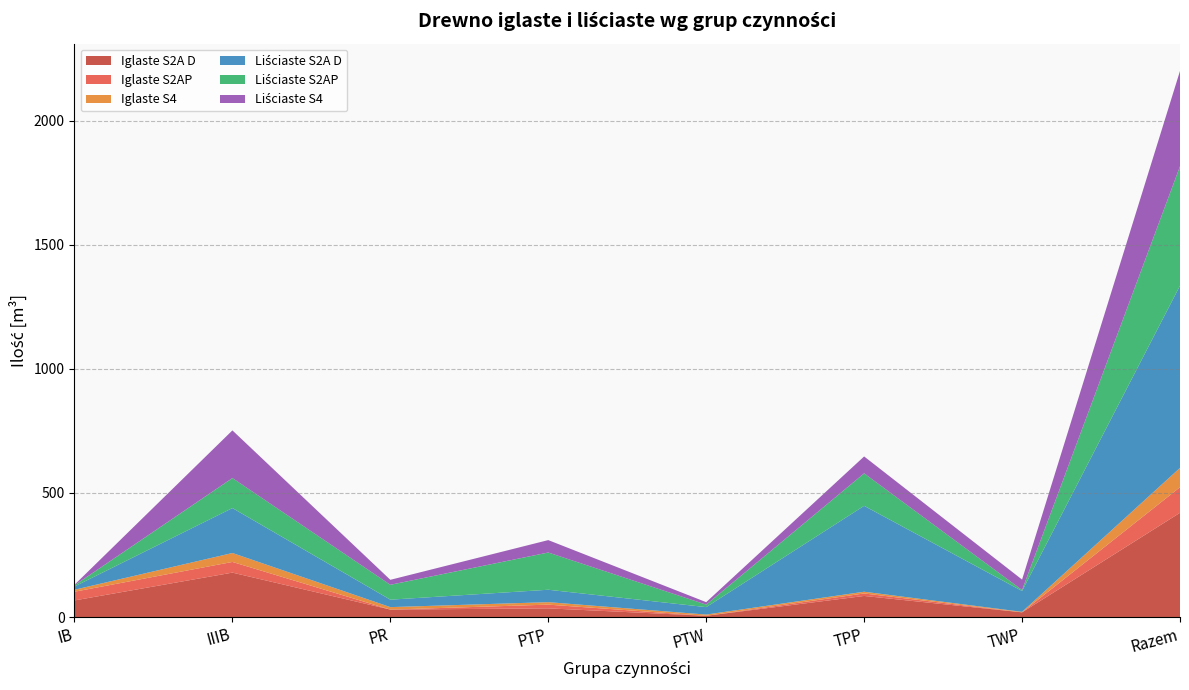

Reading left to right, transcribe all the data shown in this chart.

Iglaste S2A D: 67	179	30	35	5	85	19	420
Iglaste S2AP: 35	43	0	15	0	10	0	103
Iglaste S4: 8	36	10	10	5	7	2	78
Liściaste S2A D: 13	181	30	50	30	346	84	734
Liściaste S2AP: 5	121	60	150	10	131	4	481
Liściaste S4: 2	192	20	50	10	68	42	384